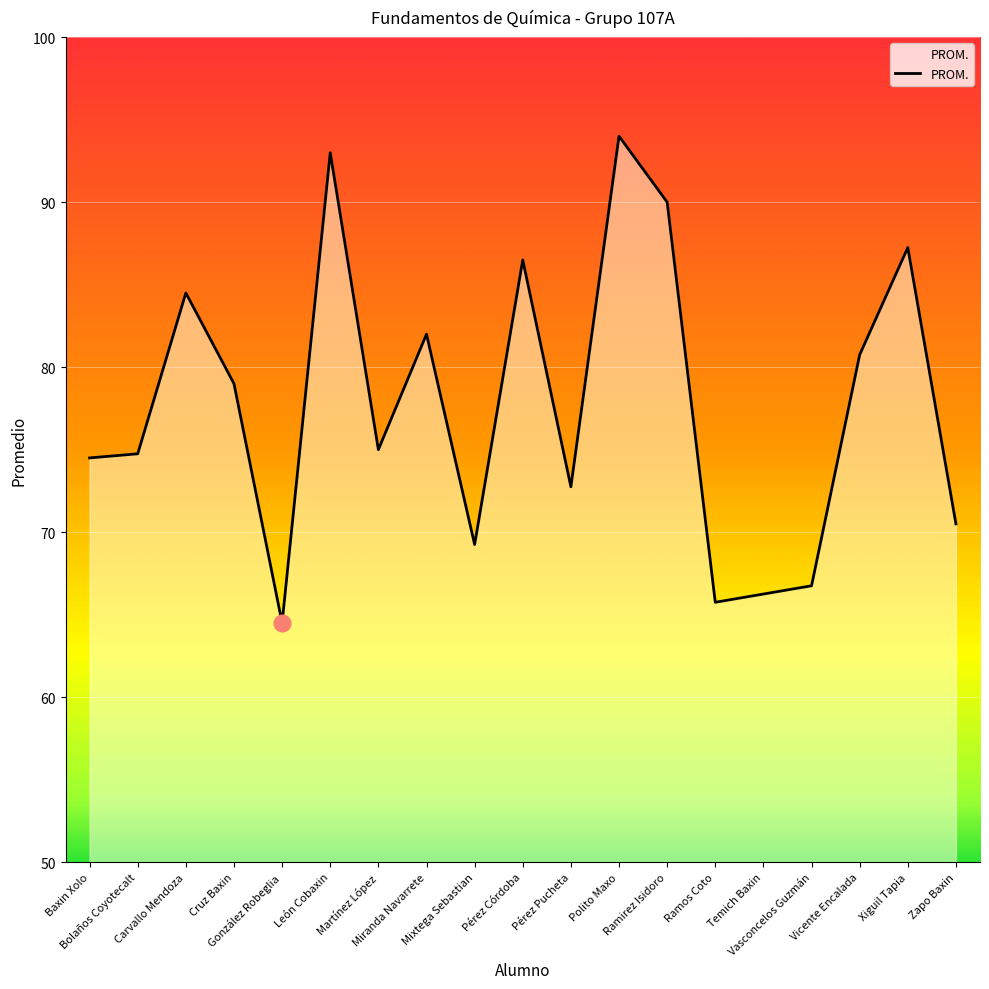

What is the minimum value shown in the chart?

64.5